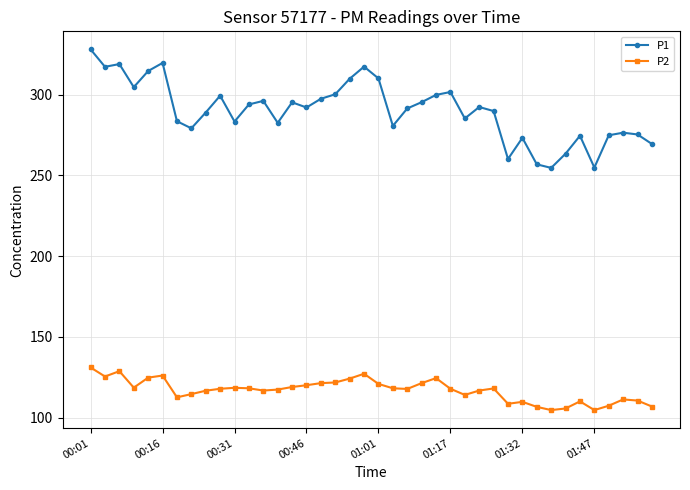

What is the greatest value displayed?

328.1